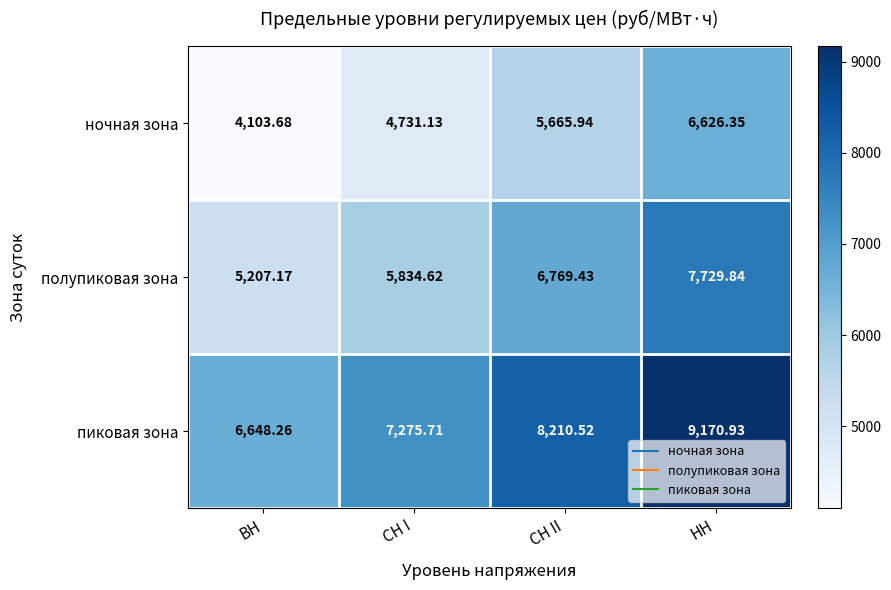

Where does the пиковая зона series first go above 8210?

СН II